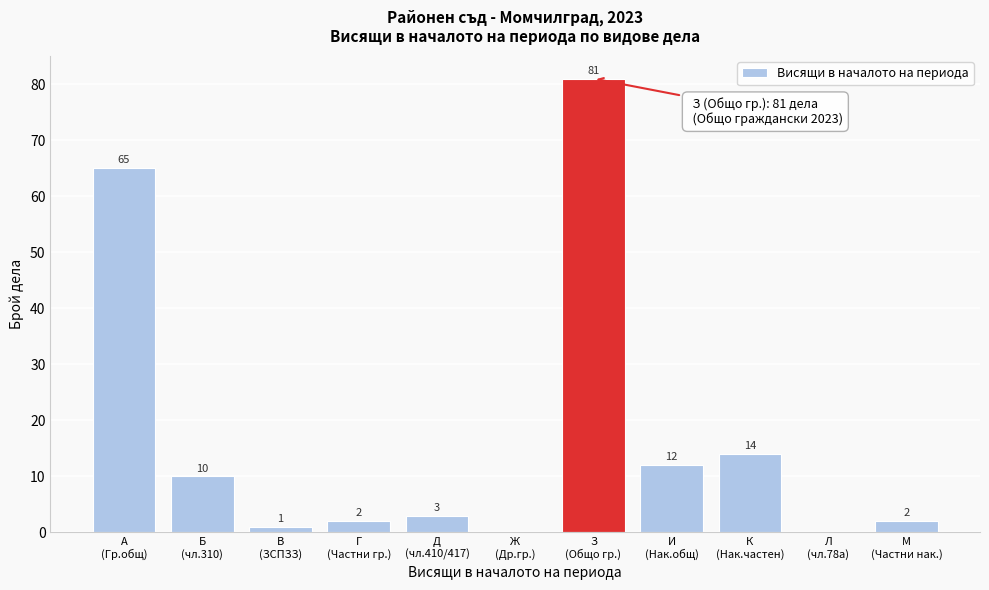

What is the maximum value shown in the chart?

81